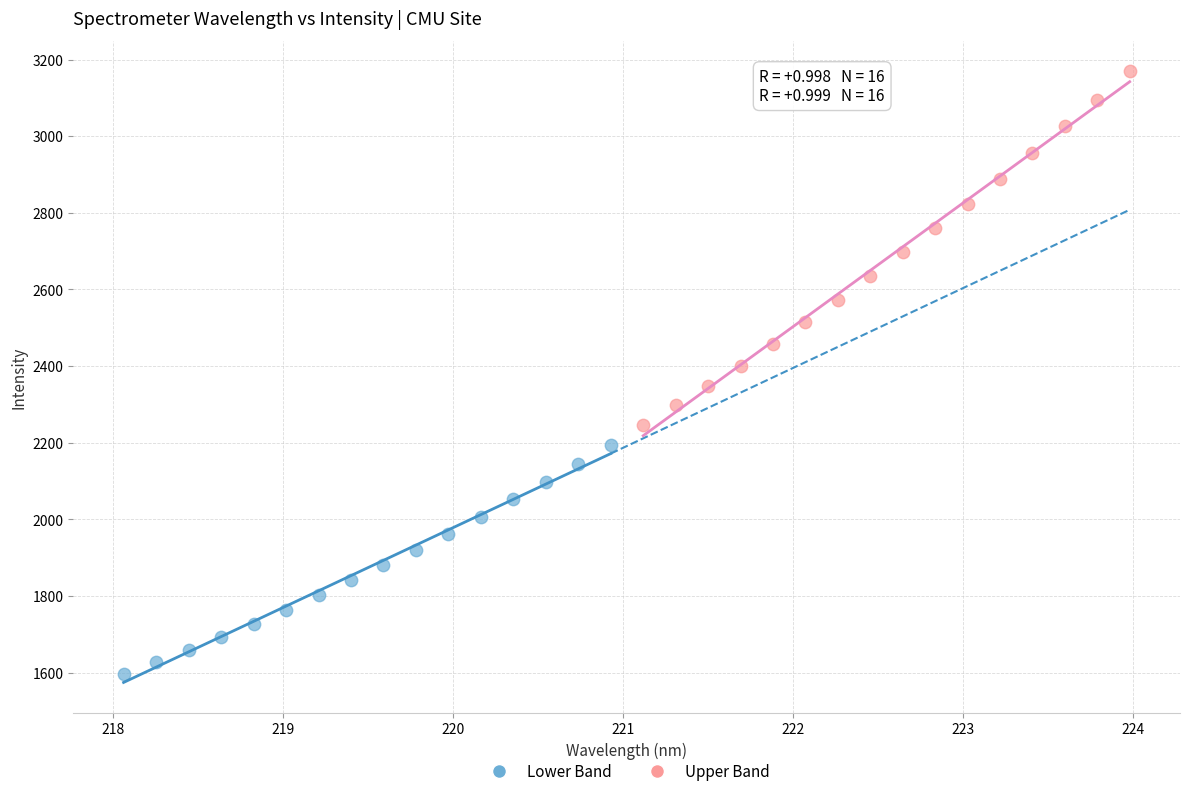

Which series reaches the minimum Y coordinate?

Lower Band